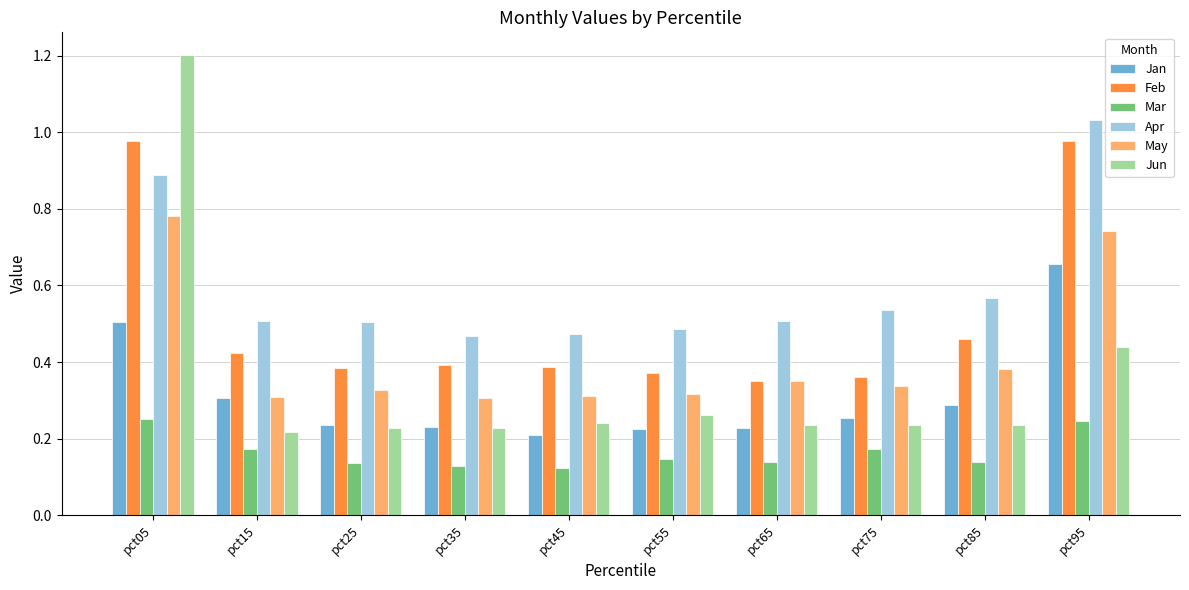

Is it true that Jan equals 0.1 at pct25?

False